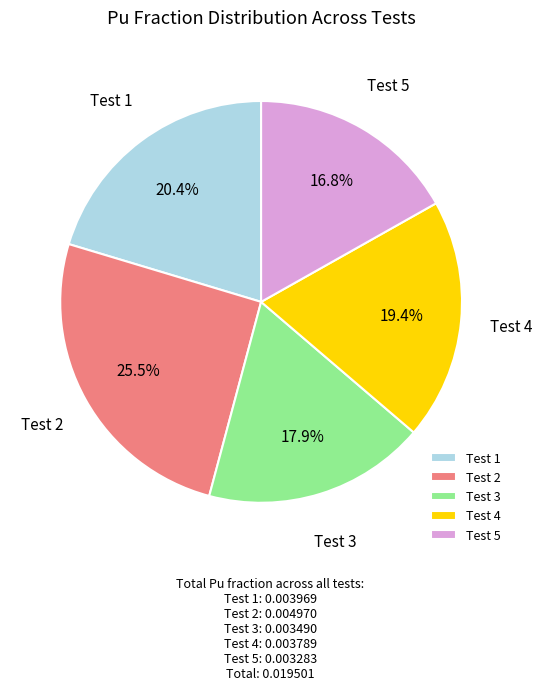

True or false: Test 3 accounts for 18% of the total.

True